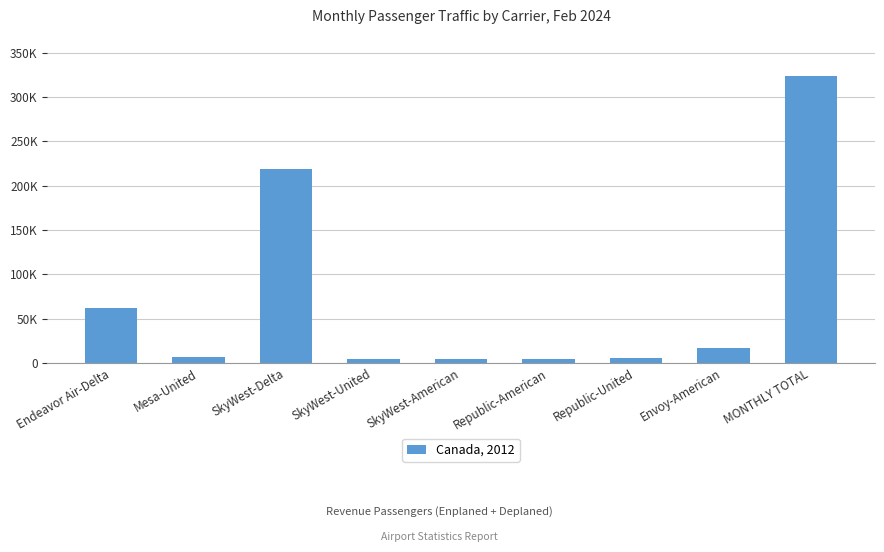

Between SkyWest-United and MONTHLY TOTAL, which is larger?

MONTHLY TOTAL